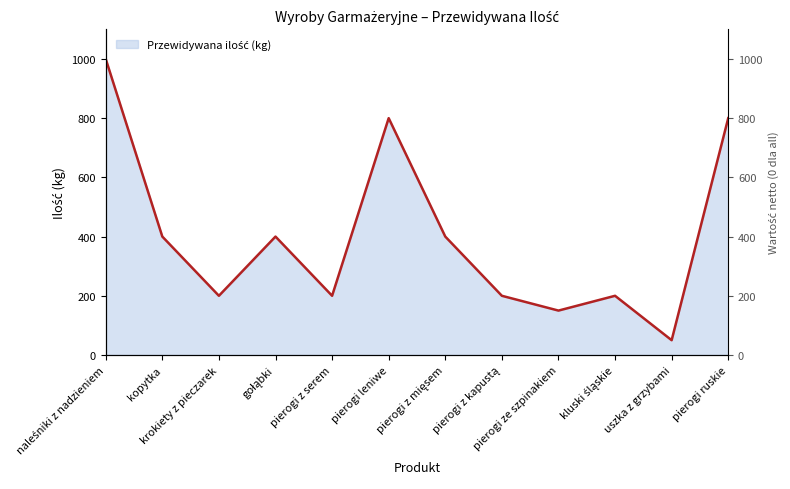

True or false: the data has more than 2 interior local peaks.

True